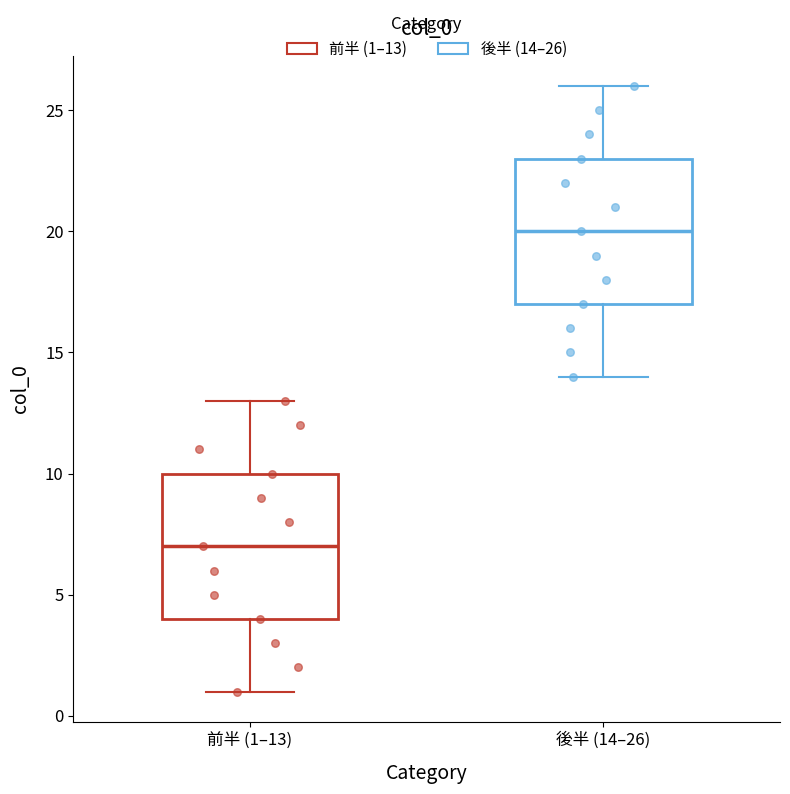

Which box has the highest median line?

後半 (14–26)